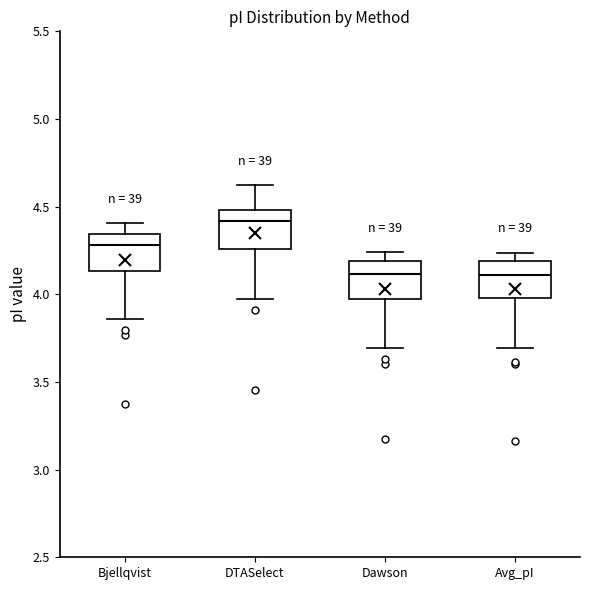

Reading left to right, read every box against the y-axis: the position of its median line, the range the box covers, and the ends of its whiskers. The values are not printed on the chart, so give them approximately, as read against the axis.

Bjellqvist: median 4.30, box 4.15 to 4.35, whiskers 3.85 to 4.40
DTASelect: median 4.40, box 4.25 to 4.50, whiskers 3.95 to 4.60
Dawson: median 4.10, box 3.95 to 4.20, whiskers 3.70 to 4.25
Avg_pI: median 4.10, box 4.00 to 4.20, whiskers 3.70 to 4.25